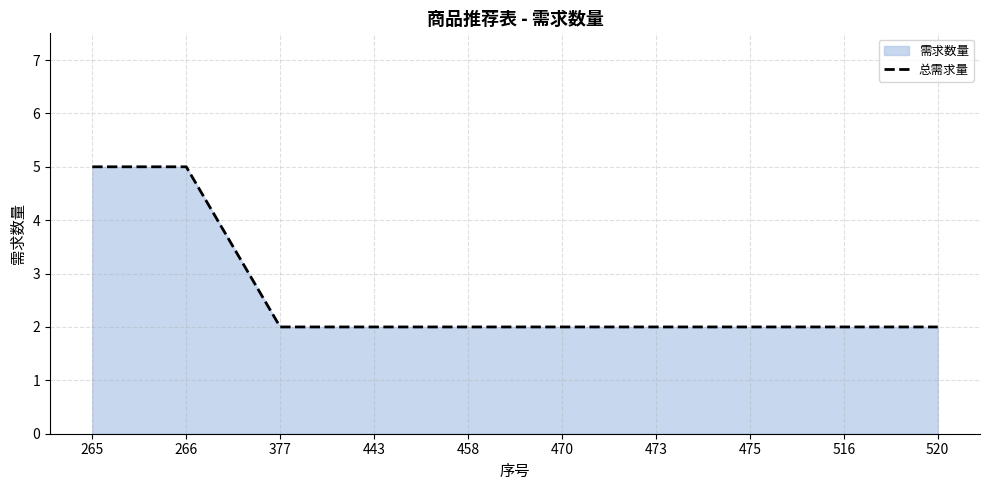

What is the approximate value at 458?

2